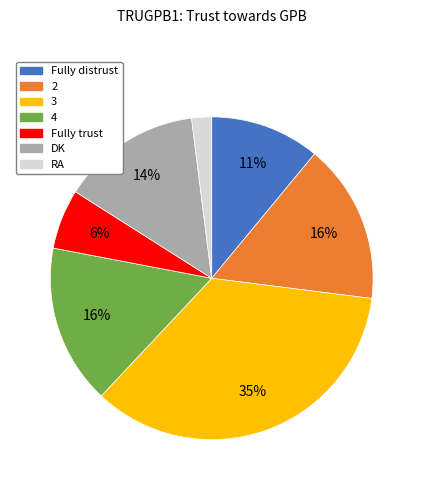

Does RA represent more than half of the total?

No